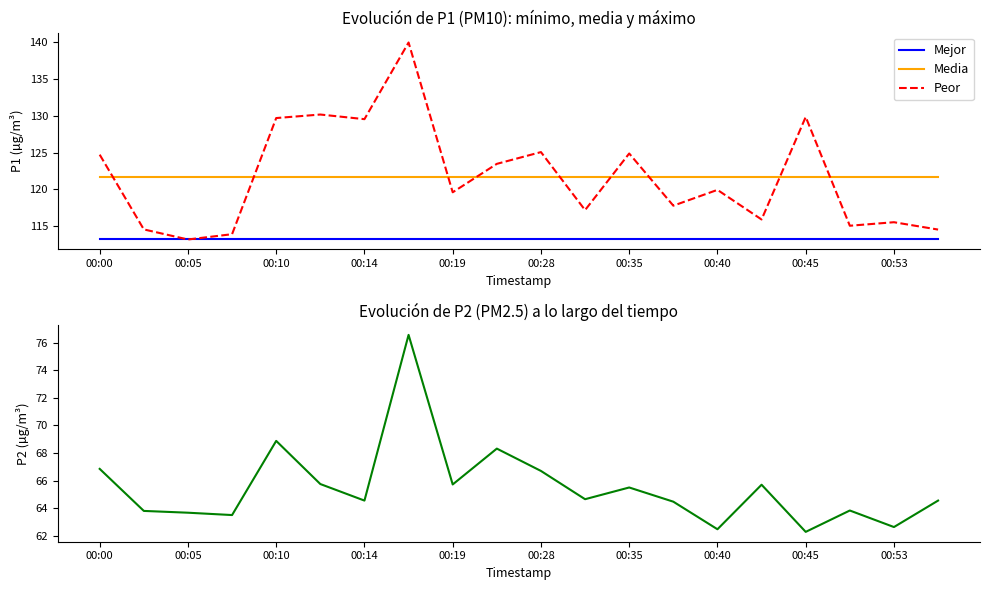

What is the lowest value of the Mejor series?

113.2